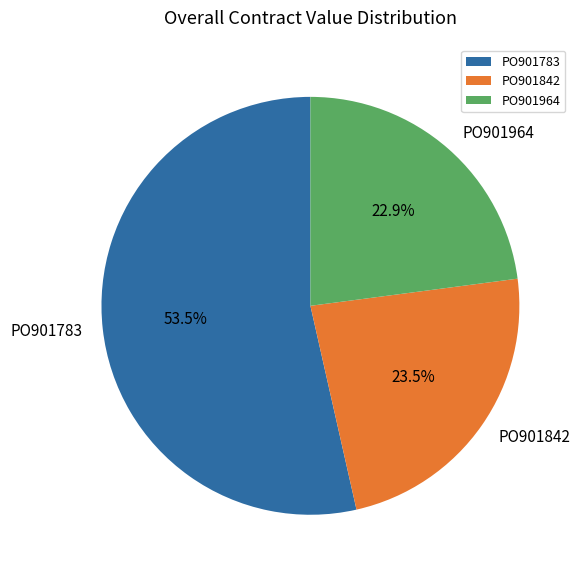

Rank the categories by value from highest to lowest.

PO901783, PO901842, PO901964